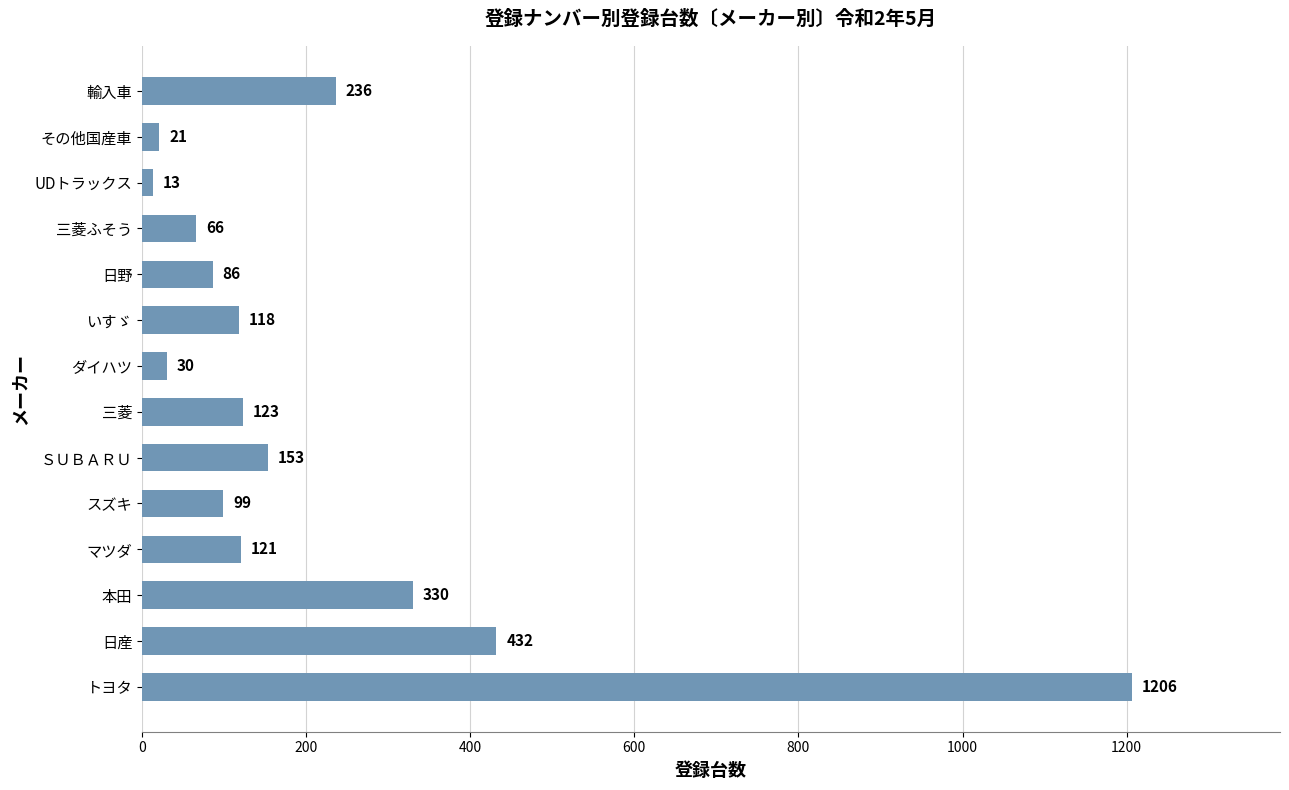

What is the change in value from マツダ to いすゞ?

-3